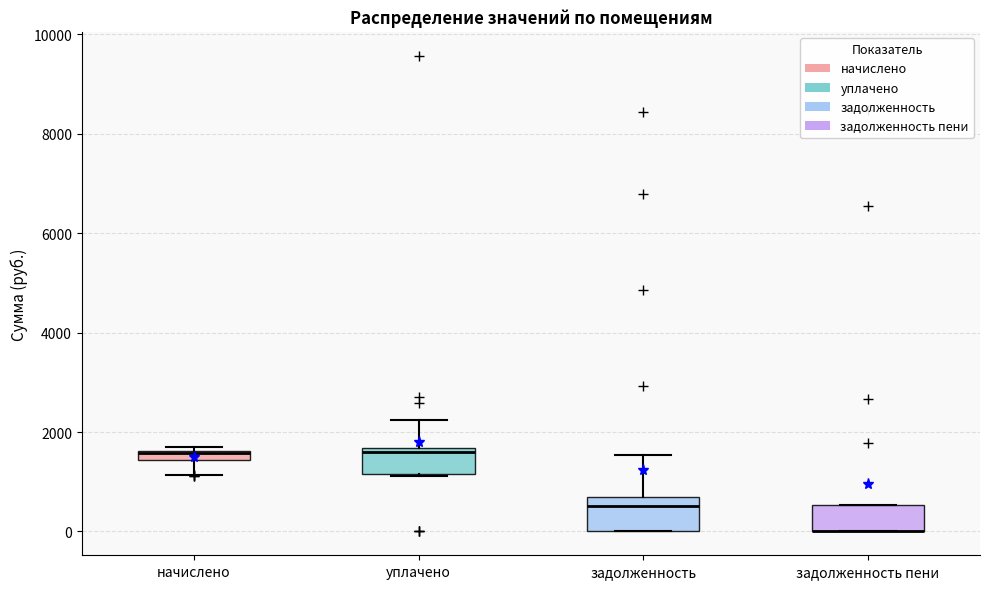

Where is the upper edge of the box for задолженность пени on the y-axis? The values are not printed on the chart, so give them approximately, as read against the axis.

600